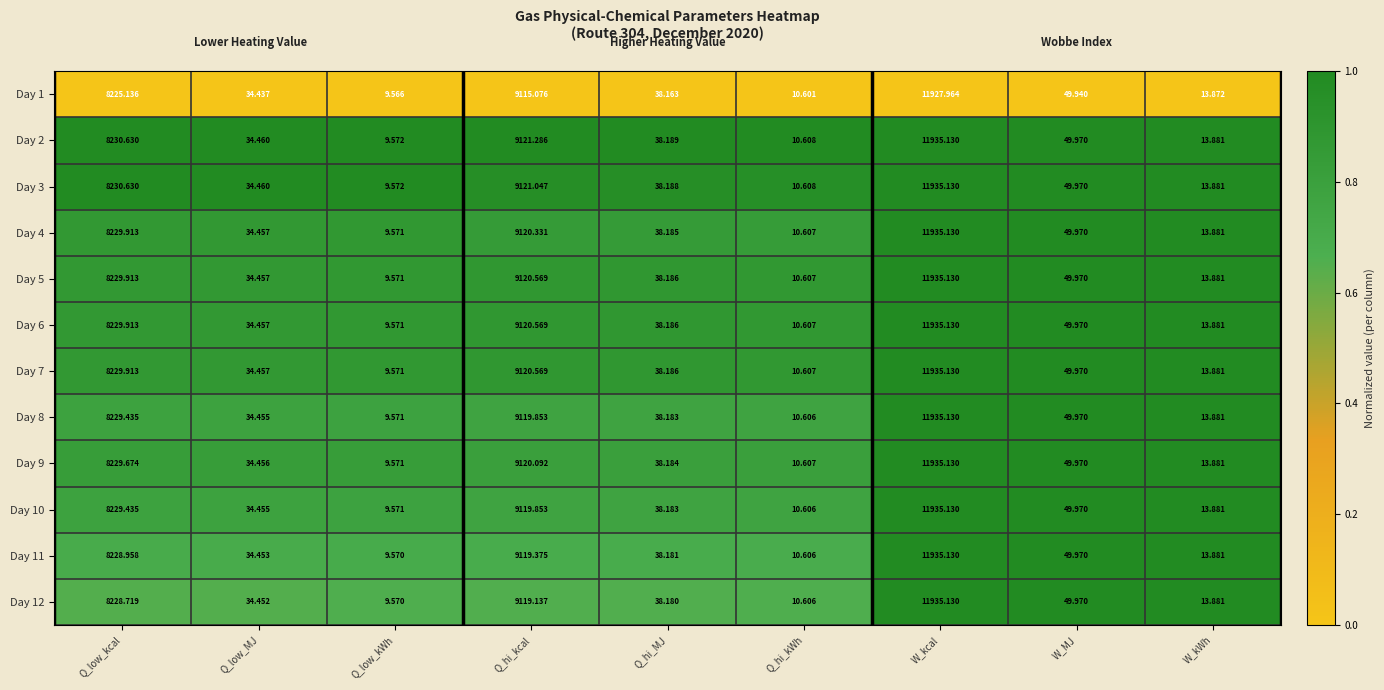

Which category has the highest value in the Day 10 series?

W_kcal